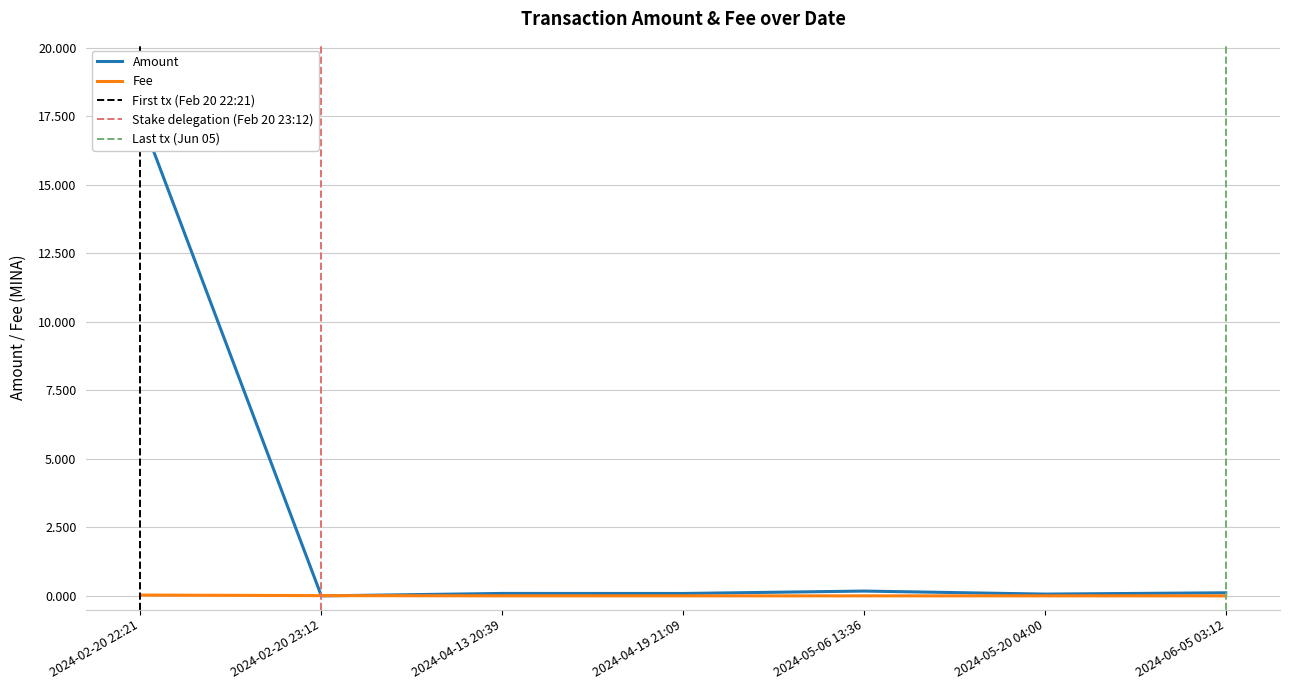

Reading left to right, transcribe all the data shown in this chart.

Amount: 2024-02-20 22:21=17.5	2024-02-20 23:12=0.0	2024-04-13 20:39=0.1	2024-04-19 21:09=0.1	2024-05-06 13:36=0.2	2024-05-20 04:00=0.1	2024-06-05 03:12=0.1
Fee: 2024-02-20 22:21=0.0	2024-02-20 23:12=0.0	2024-04-13 20:39=0.0	2024-04-19 21:09=0.0	2024-05-06 13:36=0.0	2024-05-20 04:00=0.0	2024-06-05 03:12=0.0